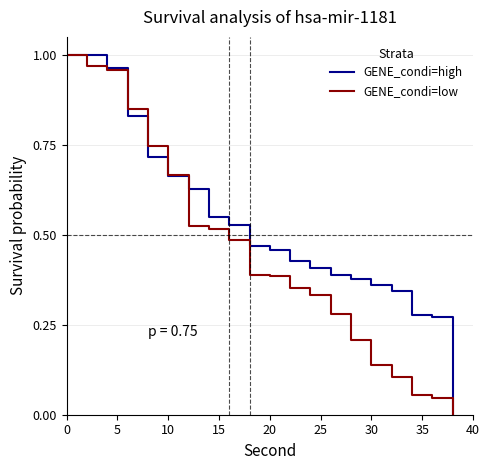

Which series has the largest total across all categories?

GENE_condi=high